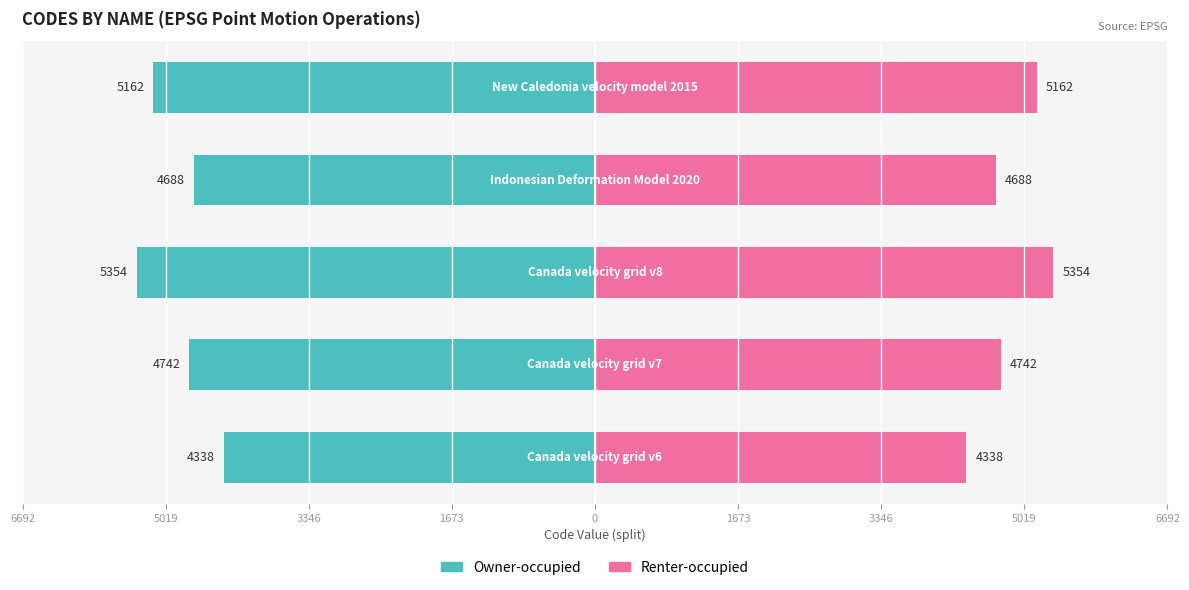

Which has a higher value, 1673 or 6692?

6692